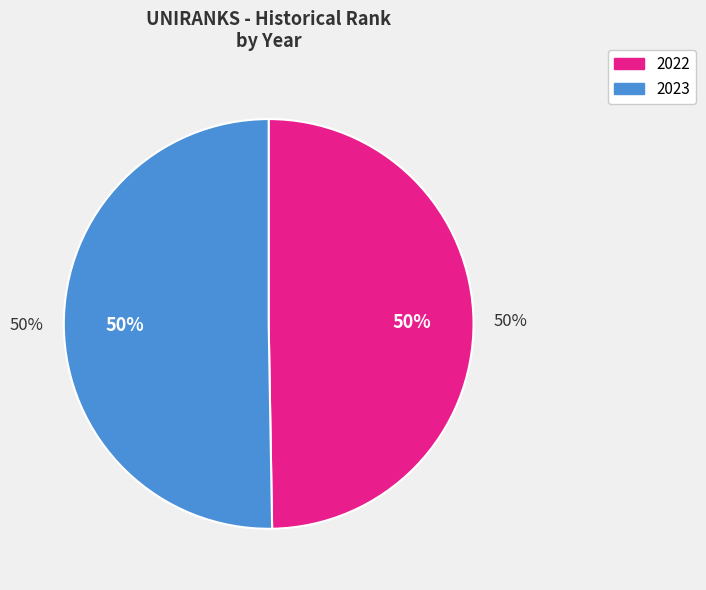

To the nearest percent, what is the combined percentage of 2022 and 2023?

100%